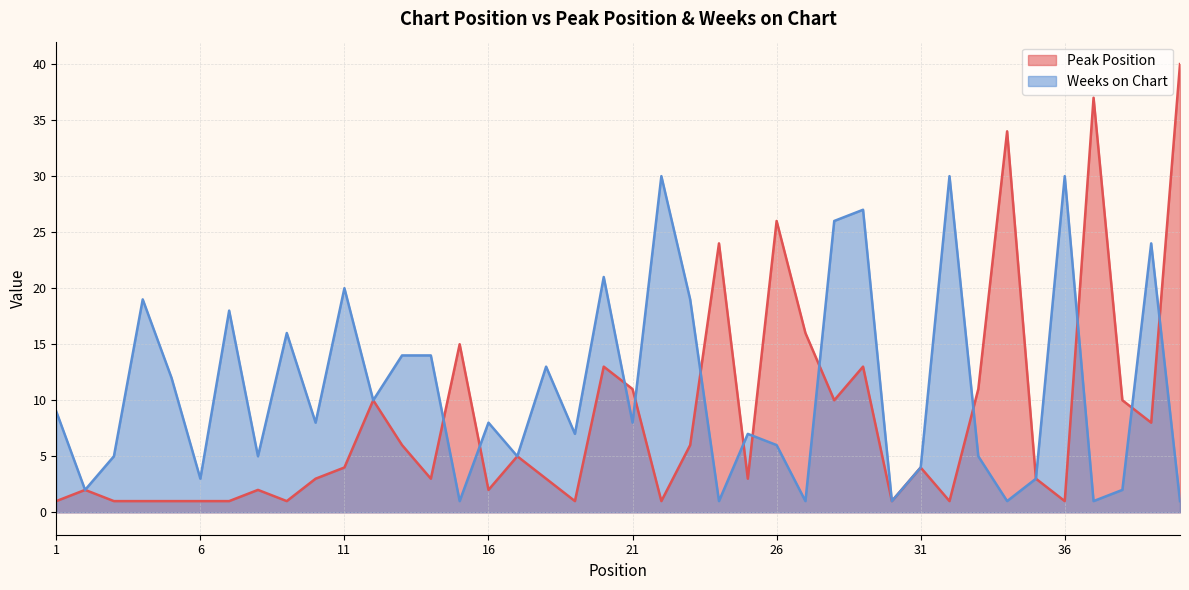

The Peak Position series shows 1 at 1. True or false?

False